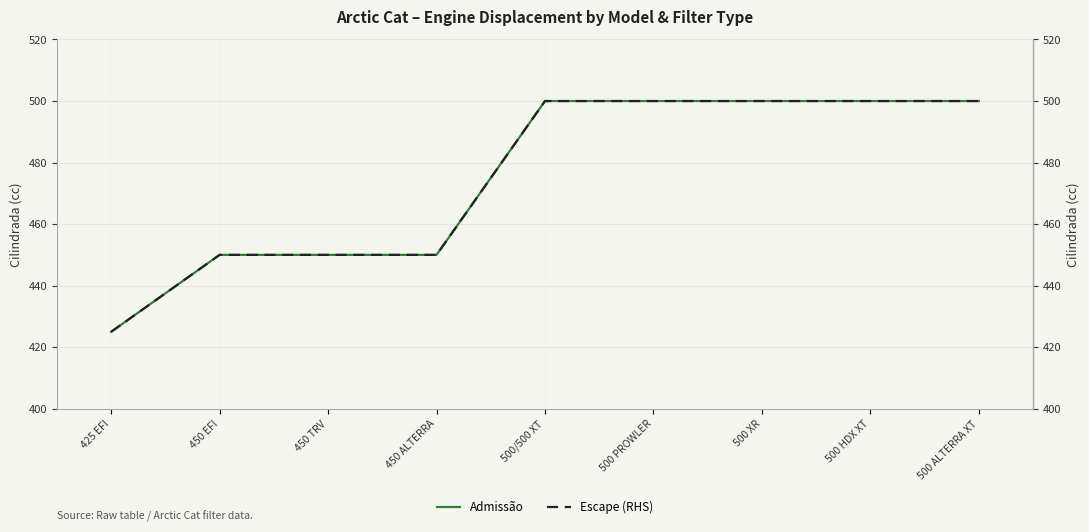

Between 425 EFI and 450 TRV, which is larger?

450 TRV